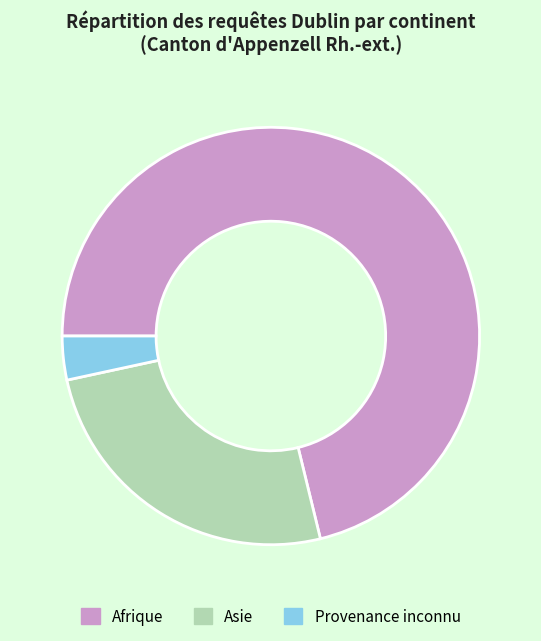

Do Provenance inconnu and Afrique together represent more than half of the pie?

Yes